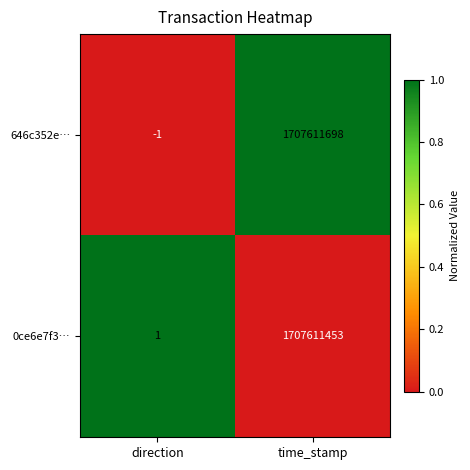

Which series has the largest total across all categories?

646c352e…